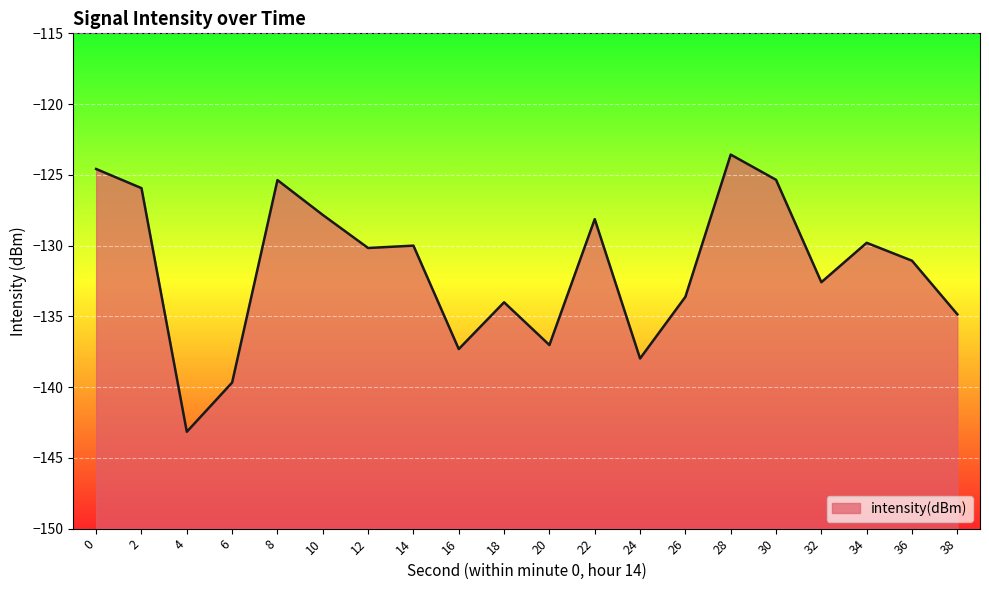

Where is the first local maximum?

8